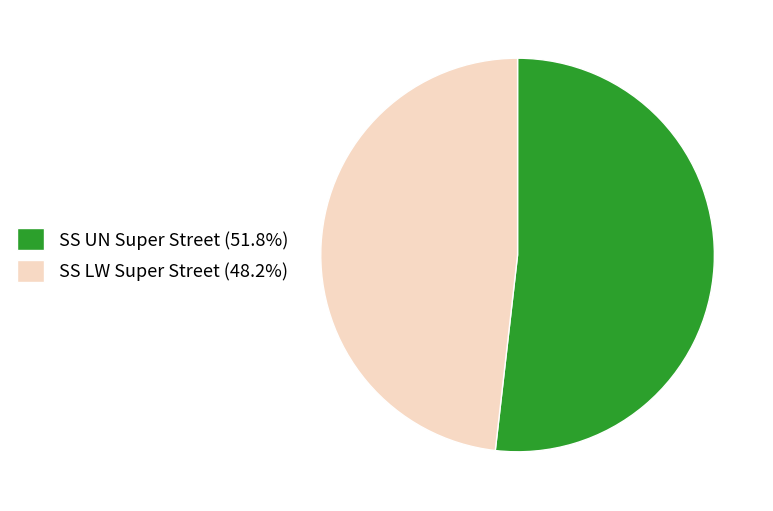

How many segments does this pie chart have?

2